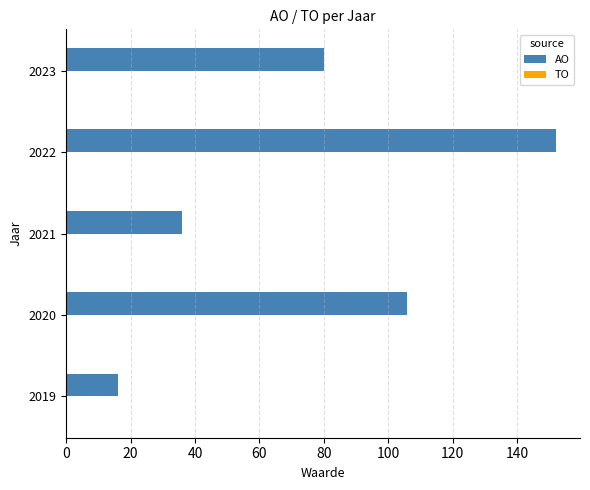

What is the change in value from 2019 to 2021?

+20